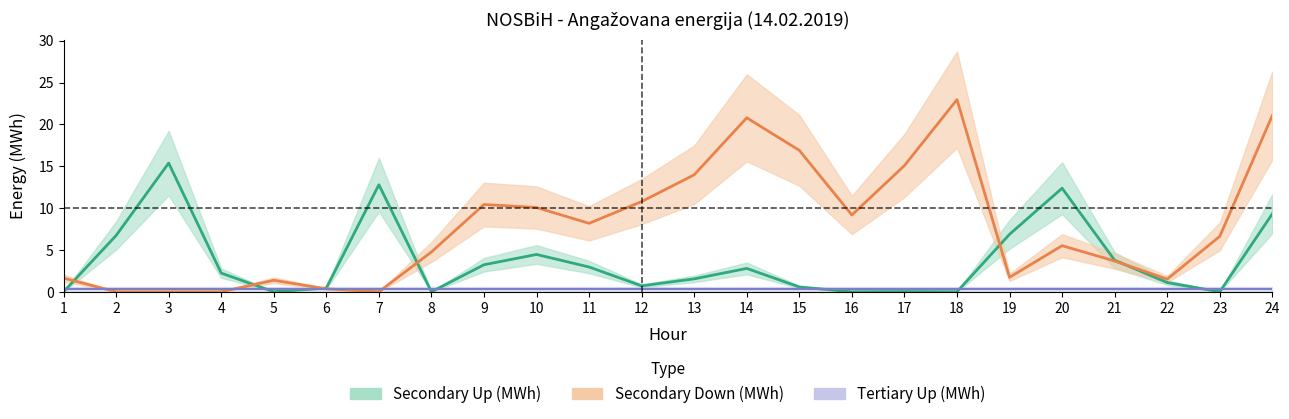

Which label corresponds to the smallest value in the chart?

1